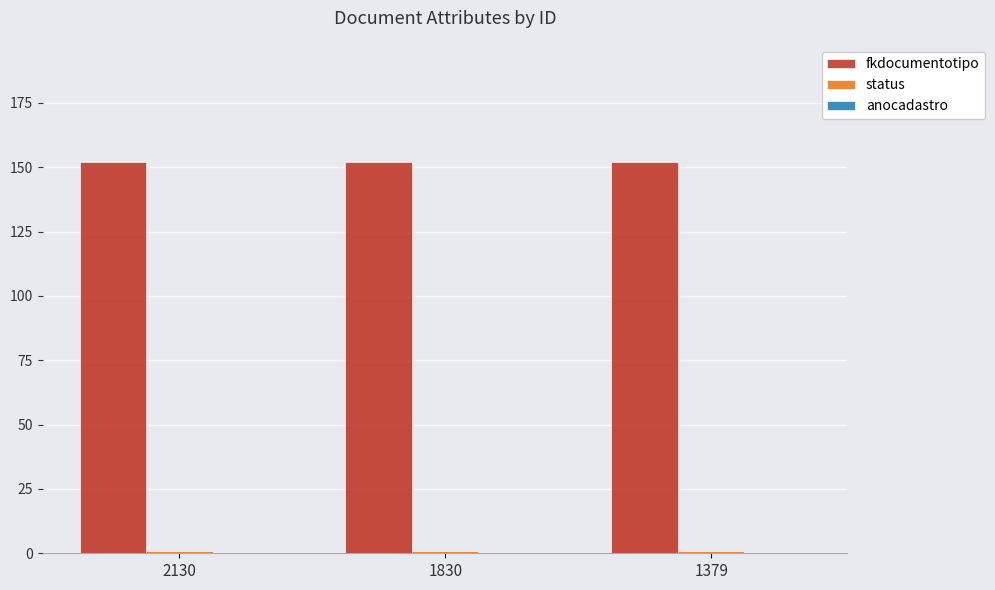

How many bars are there in total?

6